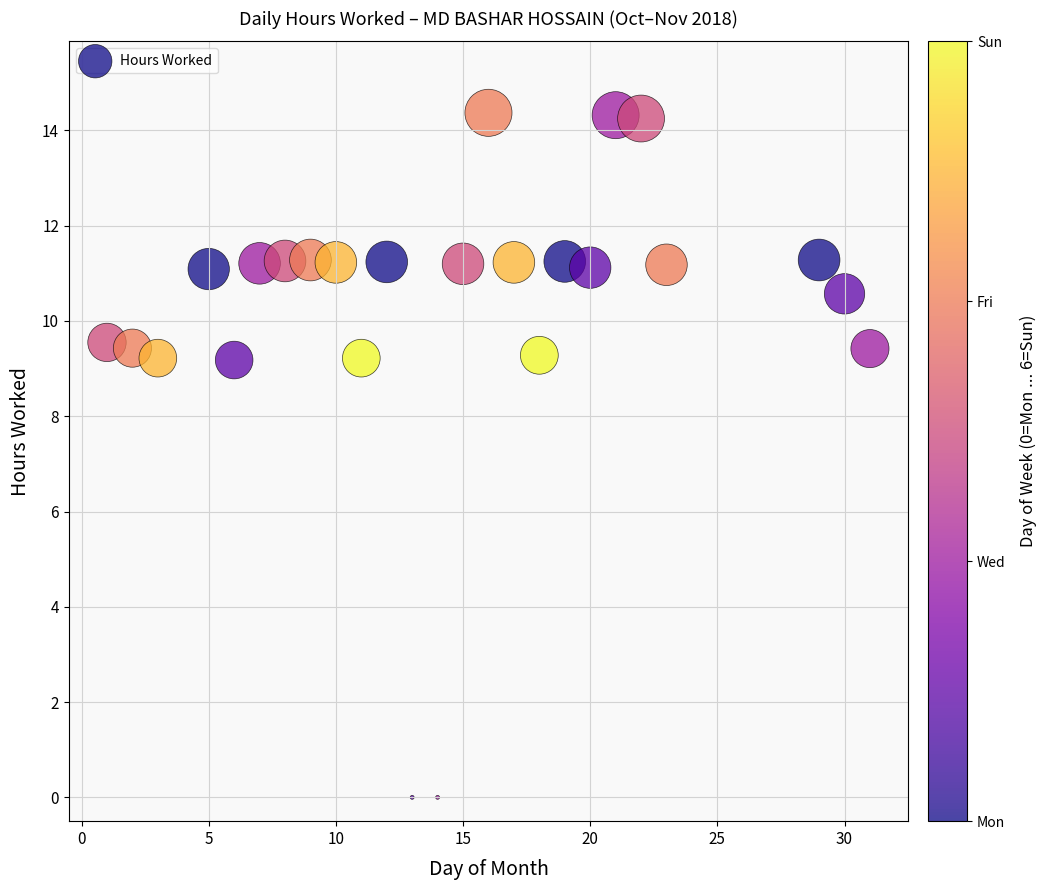

What is the range of Y values (max minus min)?

14.4